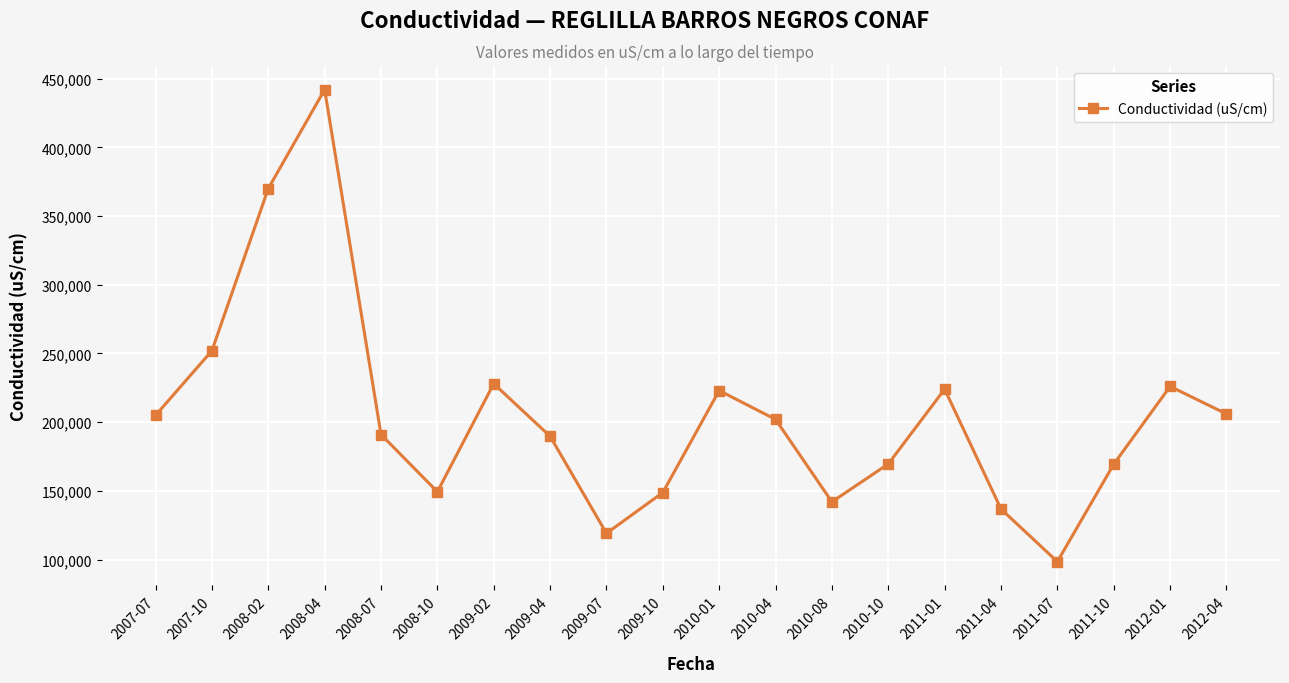

What is the label of the 1st point from the left?

2007-07